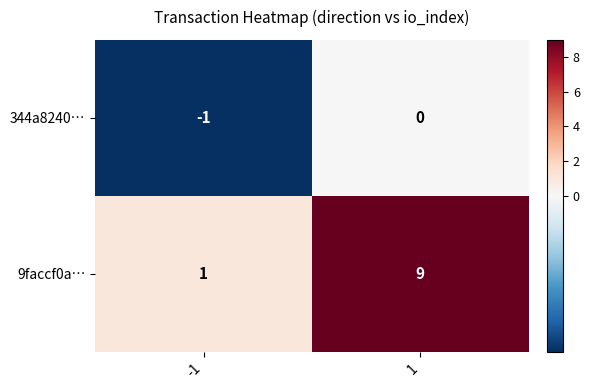

What is the difference between the 9faccf0a… values at 1 and -1?

8